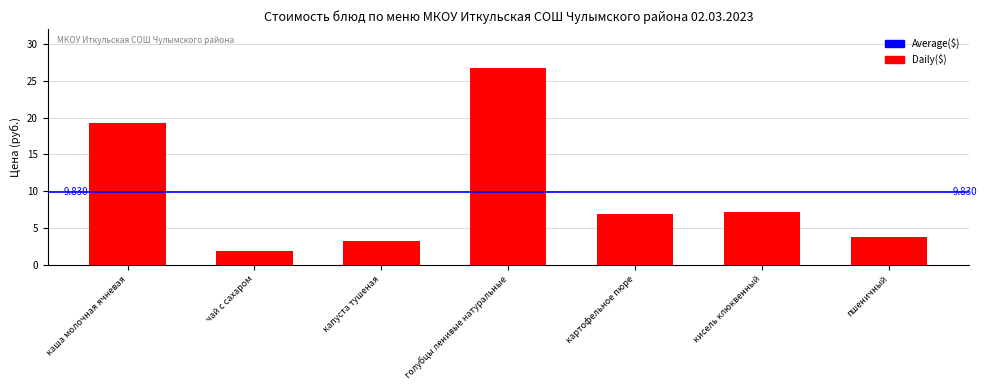

At which label does the data first exceed 6?

каша молочная ячневая